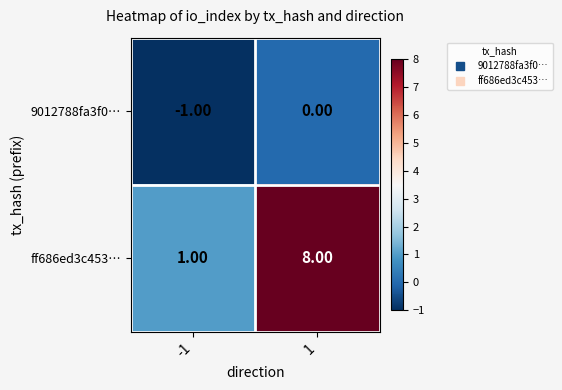

What is the sum of the ff686ed3c453… values at 1 and -1?

9